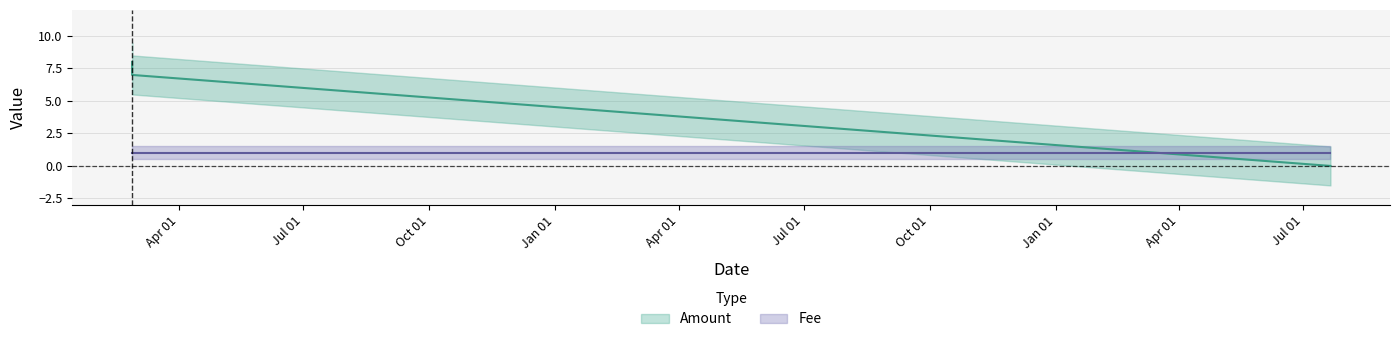

Which category has the highest value across all series?

2015-02-25 18:42